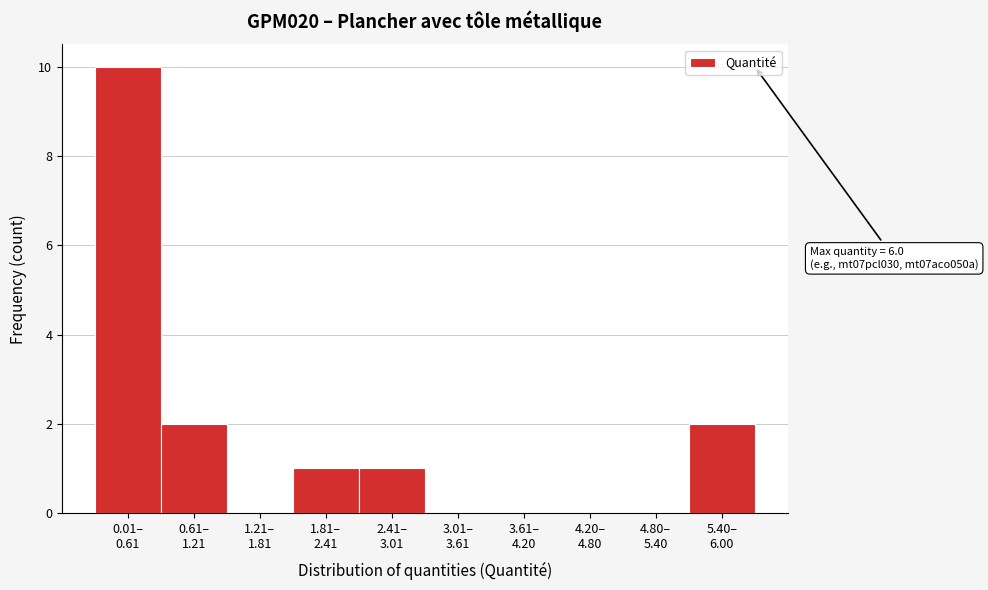

What is the maximum value shown in the chart?

10